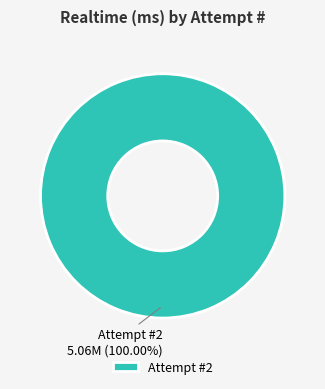

Which category accounts for the majority?

Attempt #2